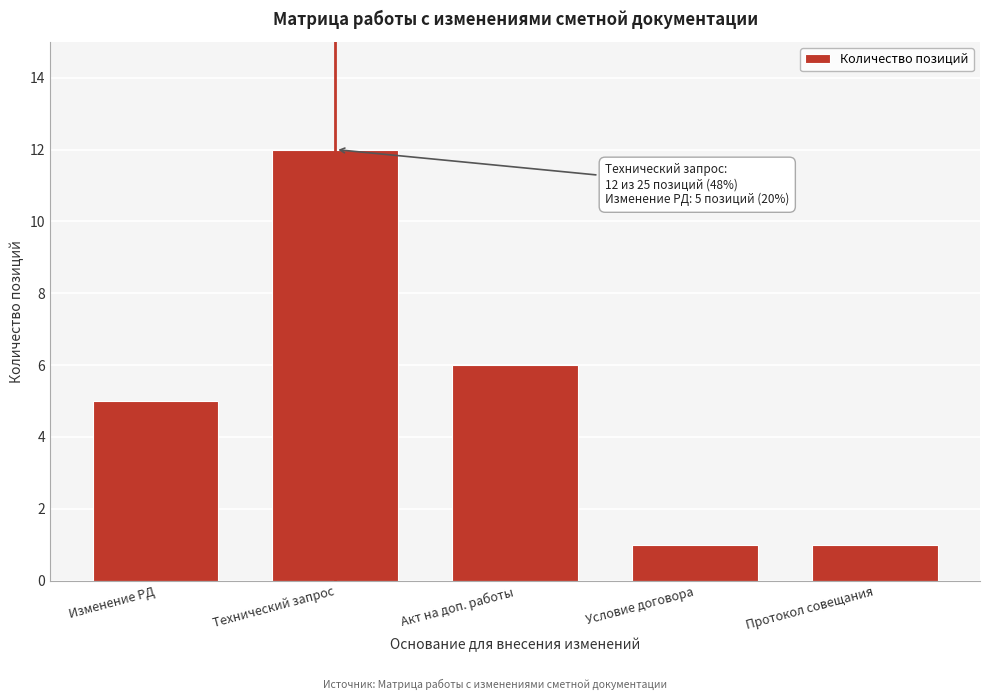

Reading left to right, transcribe all the data shown in this chart.

5	12	6	1	1